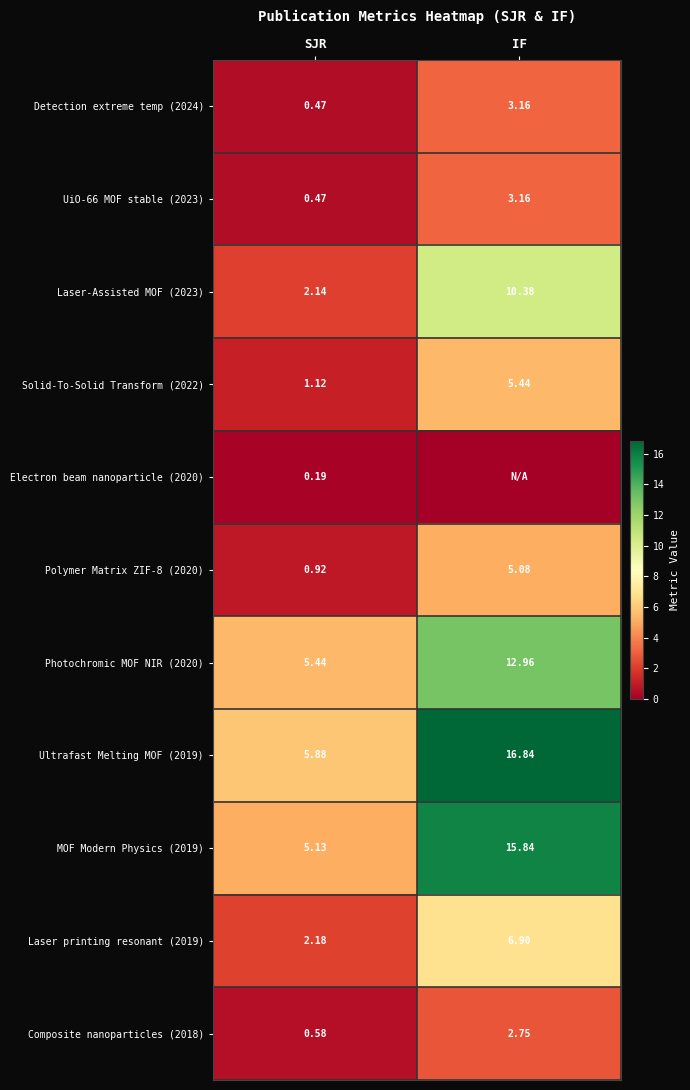

List the labels in order of Photochromic MOF NIR (2020) value, smallest first.

SJR, IF